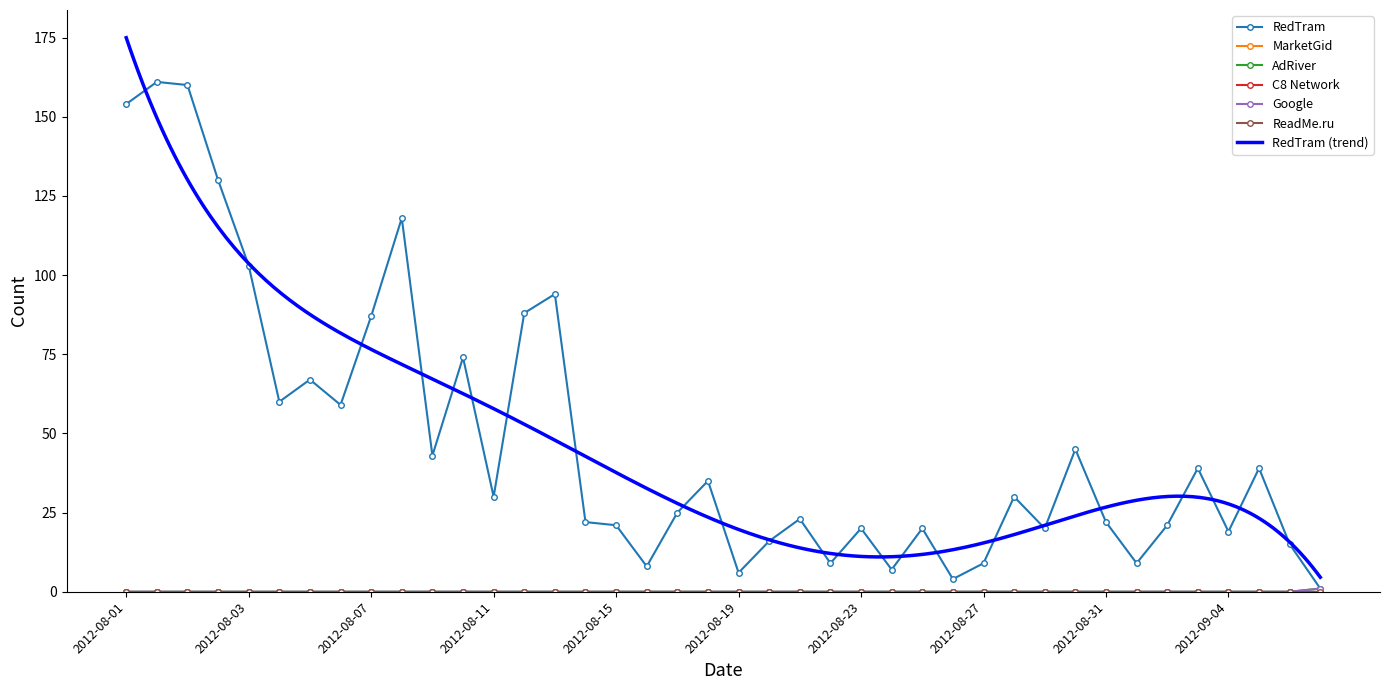

Which category has the lowest value across all series?

2012-08-01